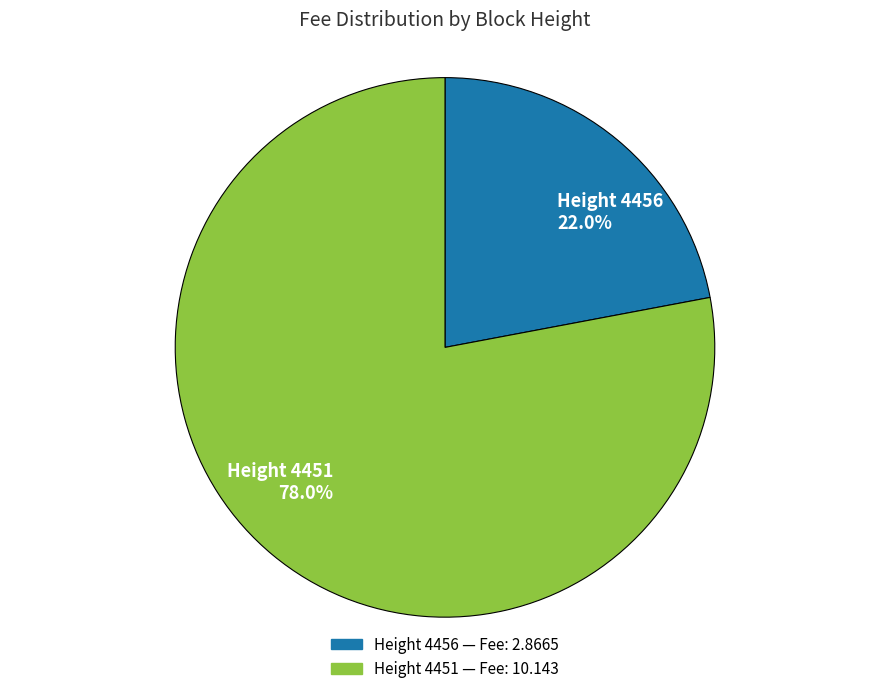

What percentage do Height 4451 78.0% and Height 4456 22.0% together represent?

100.0%